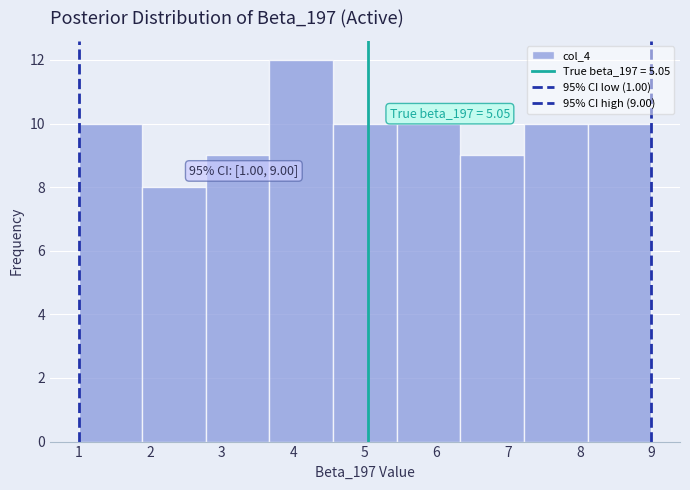

Over which range of the x-axis is the bar tallest?

3.7 to 4.6